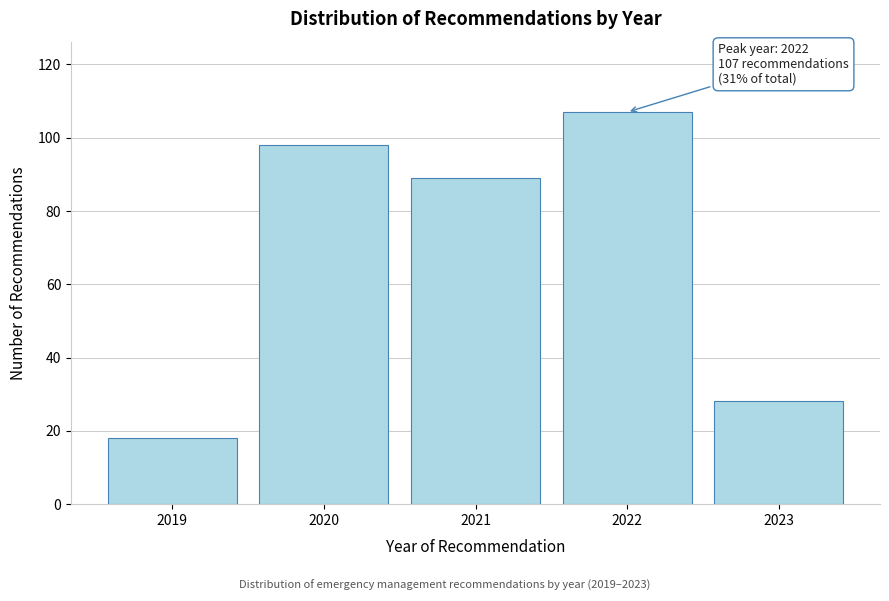

Reading left to right, list all the values displayed in this chart.

2019=18	2020=98	2021=89	2022=107	2023=28